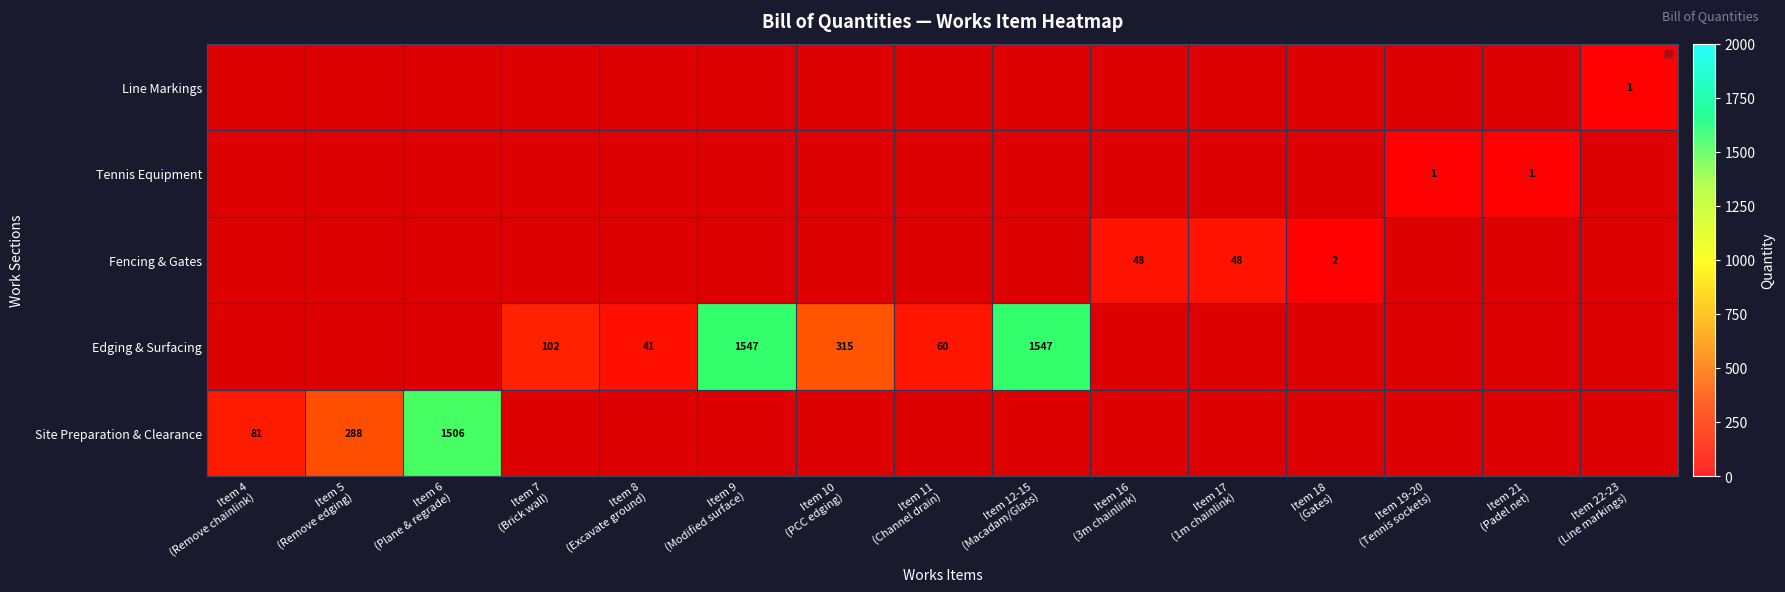

What is the maximum value for Fencing & Gates?

48.0